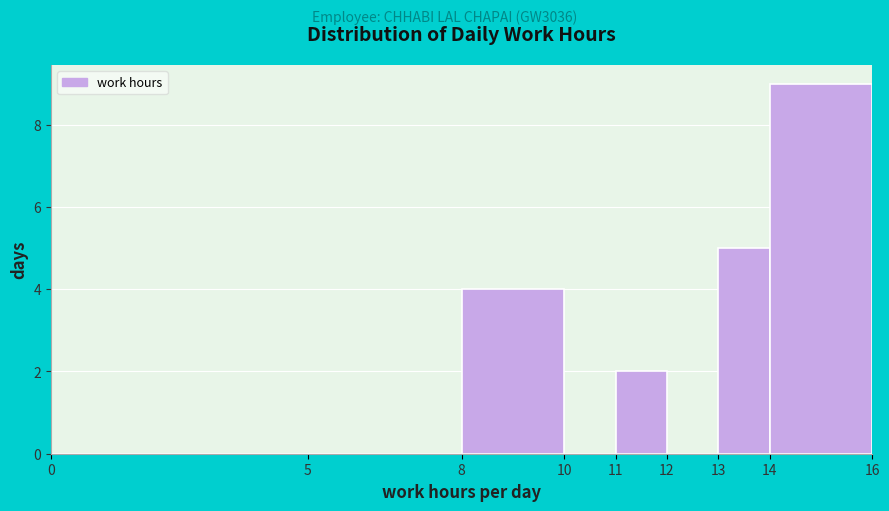

Which range on the x-axis has the tallest bar?

14 to 16